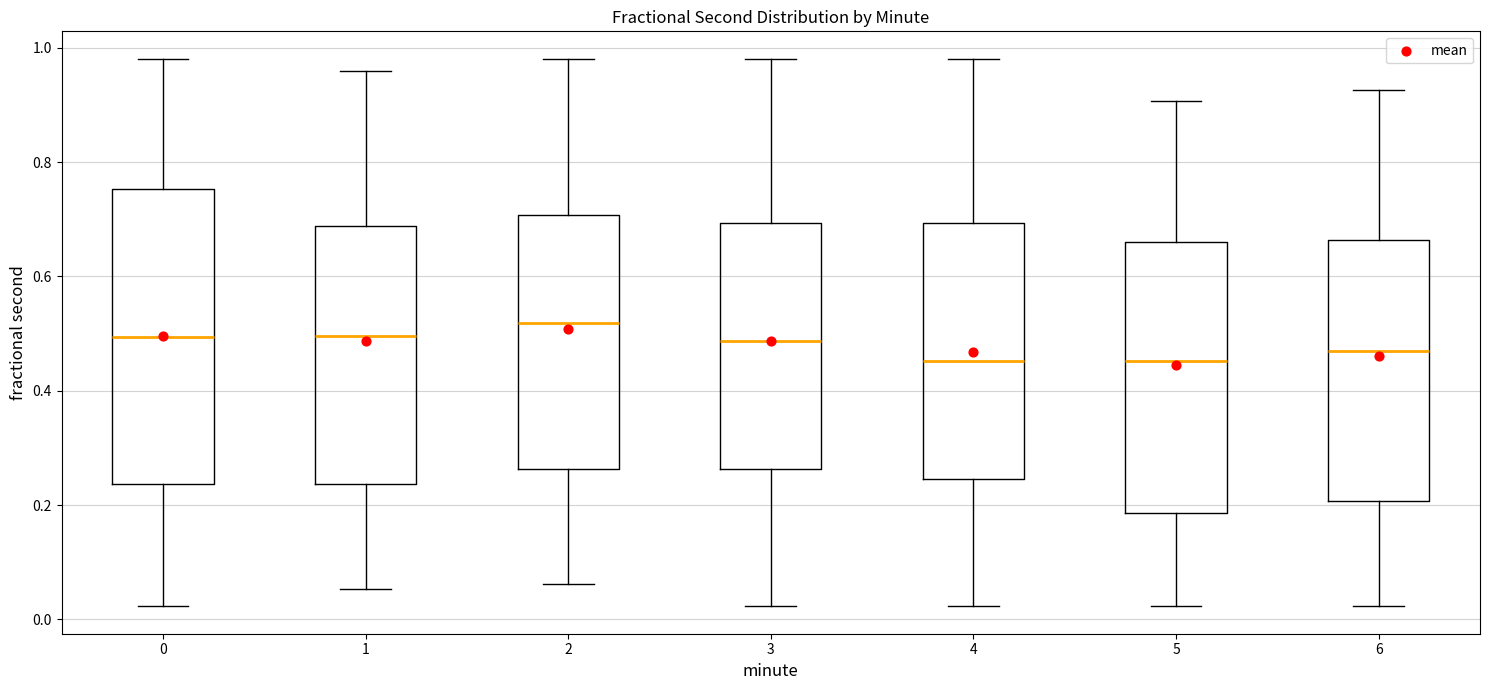

Reading left to right, read every box against the y-axis: the position of its median line, the range the box covers, and the ends of its whiskers. The values are not printed on the chart, so give them approximately, as read against the axis.

0: median 0.50, box 0.24 to 0.76, whiskers 0.02 to 0.98
1: median 0.50, box 0.24 to 0.68, whiskers 0.06 to 0.96
2: median 0.52, box 0.26 to 0.70, whiskers 0.06 to 0.98
3: median 0.48, box 0.26 to 0.70, whiskers 0.02 to 0.98
4: median 0.46, box 0.24 to 0.70, whiskers 0.02 to 0.98
5: median 0.46, box 0.18 to 0.66, whiskers 0.02 to 0.90
6: median 0.46, box 0.20 to 0.66, whiskers 0.02 to 0.92